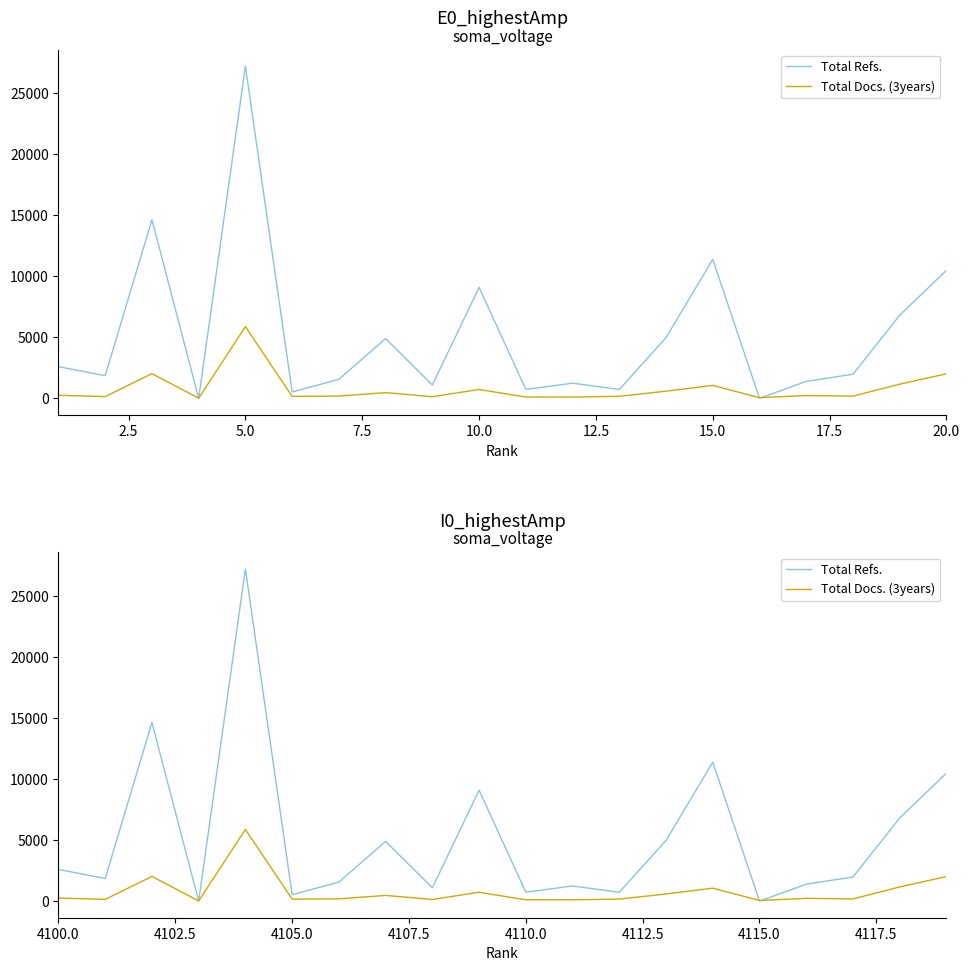

What is the value of the Total Docs. (3years) point at the 14th from the left?

586